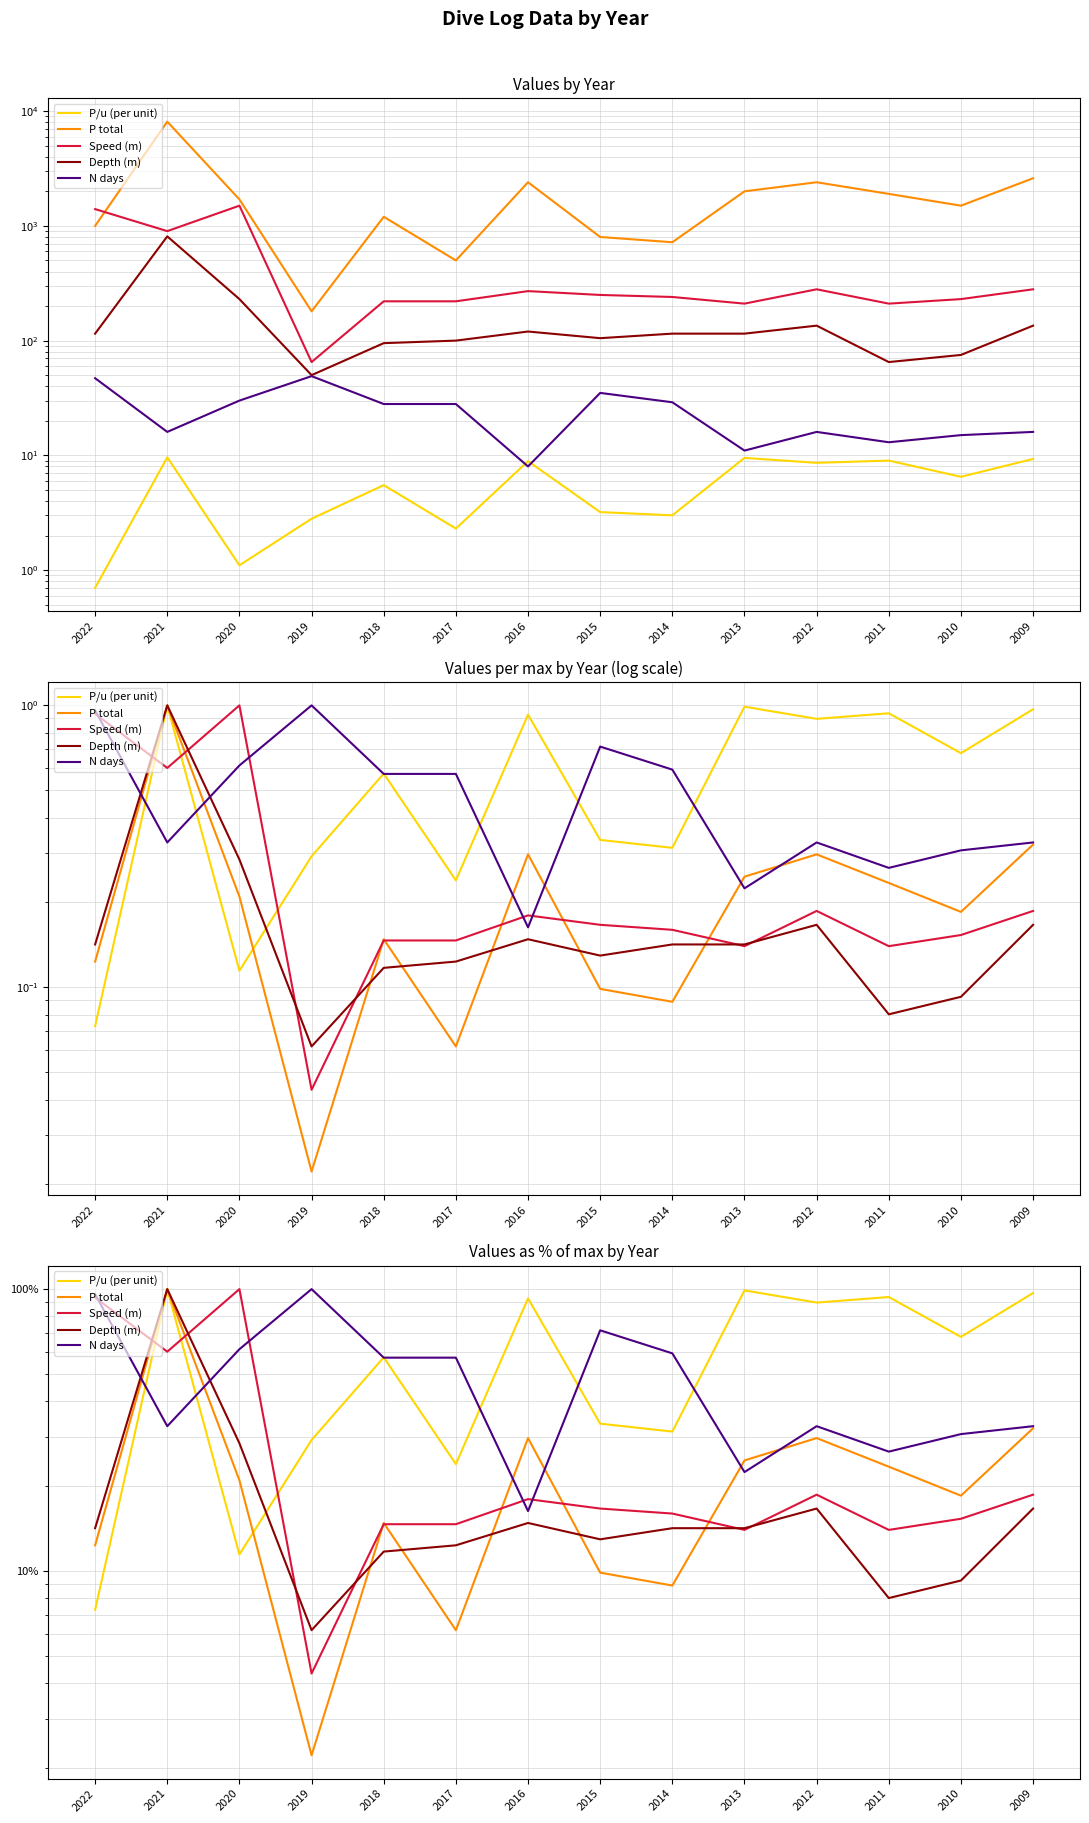

Reading left to right, transcribe all the data shown in this chart.

P/u (per unit): 2022=7.3	2021=100.0	2020=11.5	2019=29.2	2018=57.3	2017=24.0	2016=92.7	2015=33.3	2014=31.2	2013=99.0	2012=89.6	2011=93.8	2010=67.7	2009=96.9
P total: 2022=12.3	2021=100.0	2020=21.0	2019=2.2	2018=14.8	2017=6.2	2016=29.6	2015=9.9	2014=8.9	2013=24.7	2012=29.6	2011=23.5	2010=18.5	2009=32.1
Speed (m): 2022=93.3	2021=60.0	2020=100.0	2019=4.3	2018=14.7	2017=14.7	2016=18.0	2015=16.7	2014=16.0	2013=14.0	2012=18.7	2011=14.0	2010=15.3	2009=18.7
Depth (m): 2022=14.2	2021=100.0	2020=28.4	2019=6.2	2018=11.7	2017=12.3	2016=14.8	2015=13.0	2014=14.2	2013=14.2	2012=16.7	2011=8.0	2010=9.3	2009=16.7
N days: 2022=95.9	2021=32.7	2020=61.2	2019=100.0	2018=57.1	2017=57.1	2016=16.3	2015=71.4	2014=59.2	2013=22.4	2012=32.7	2011=26.5	2010=30.6	2009=32.7